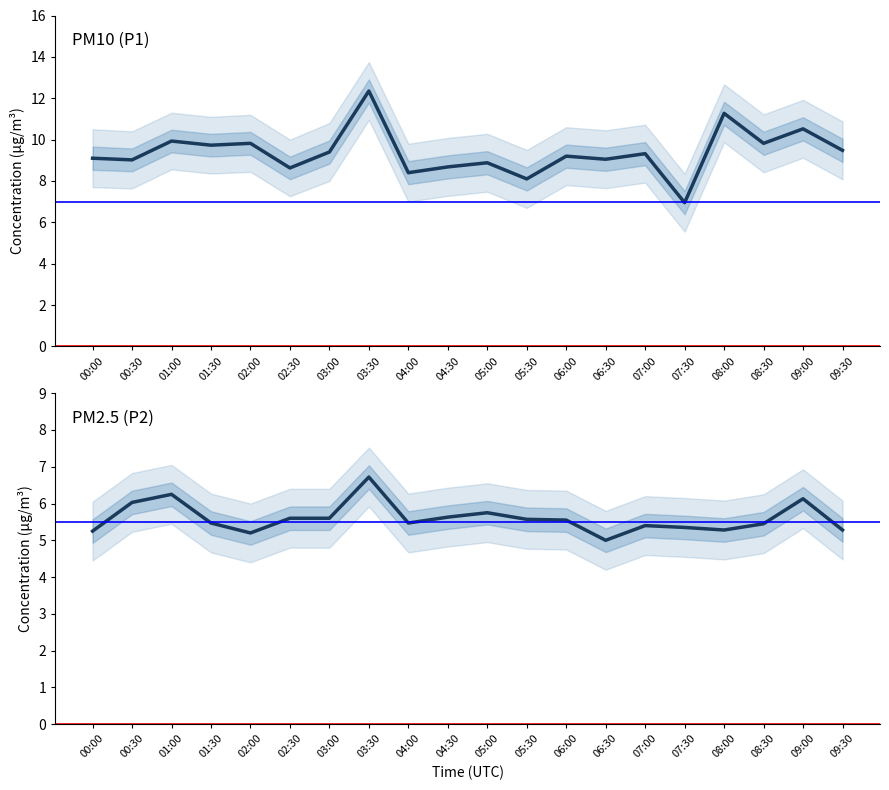

The value of P2 at 05:30 is 5.6. True or false?

True